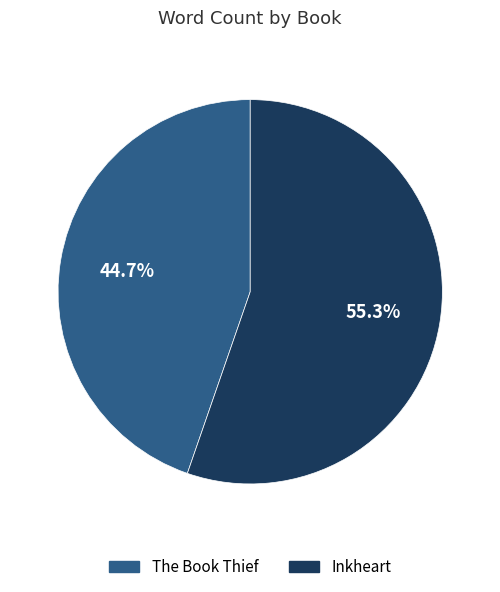

To the nearest percent, what is the difference between the largest and smallest slice percentages?

11%